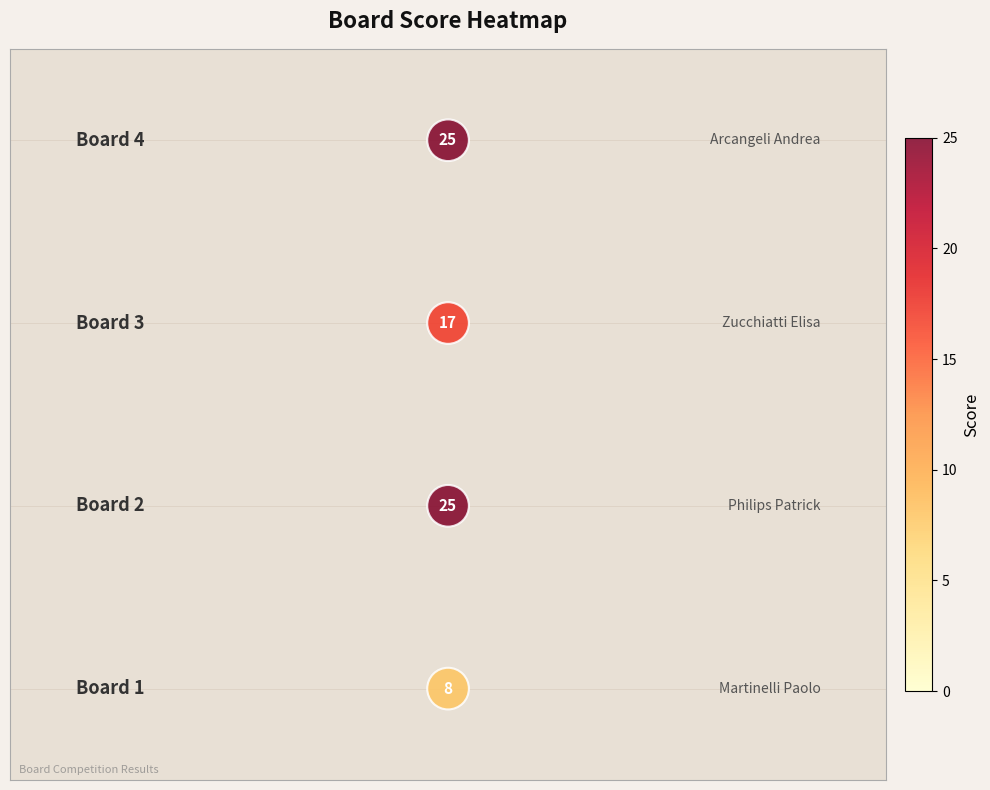

What is the range of Y values (max minus min)?

3